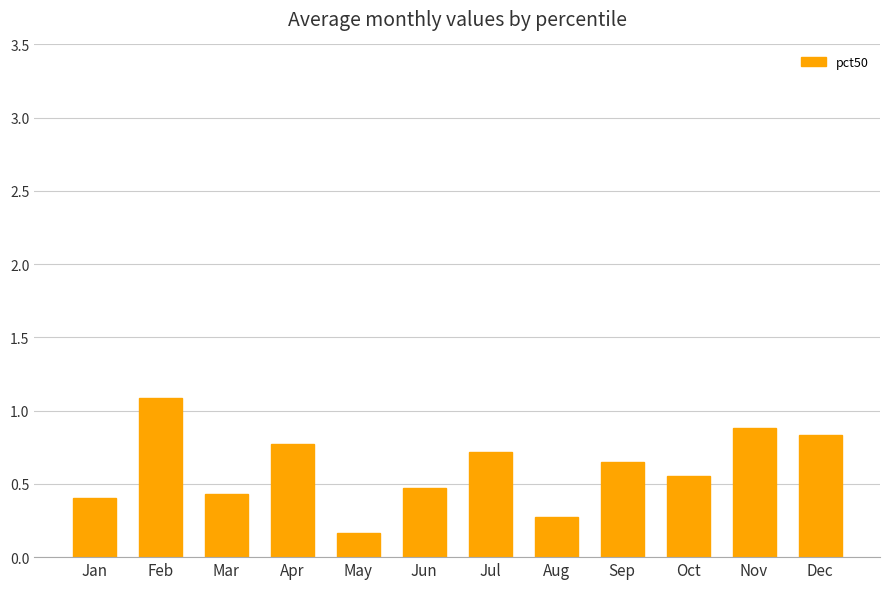

What is the difference between the maximum and minimum values?

0.9